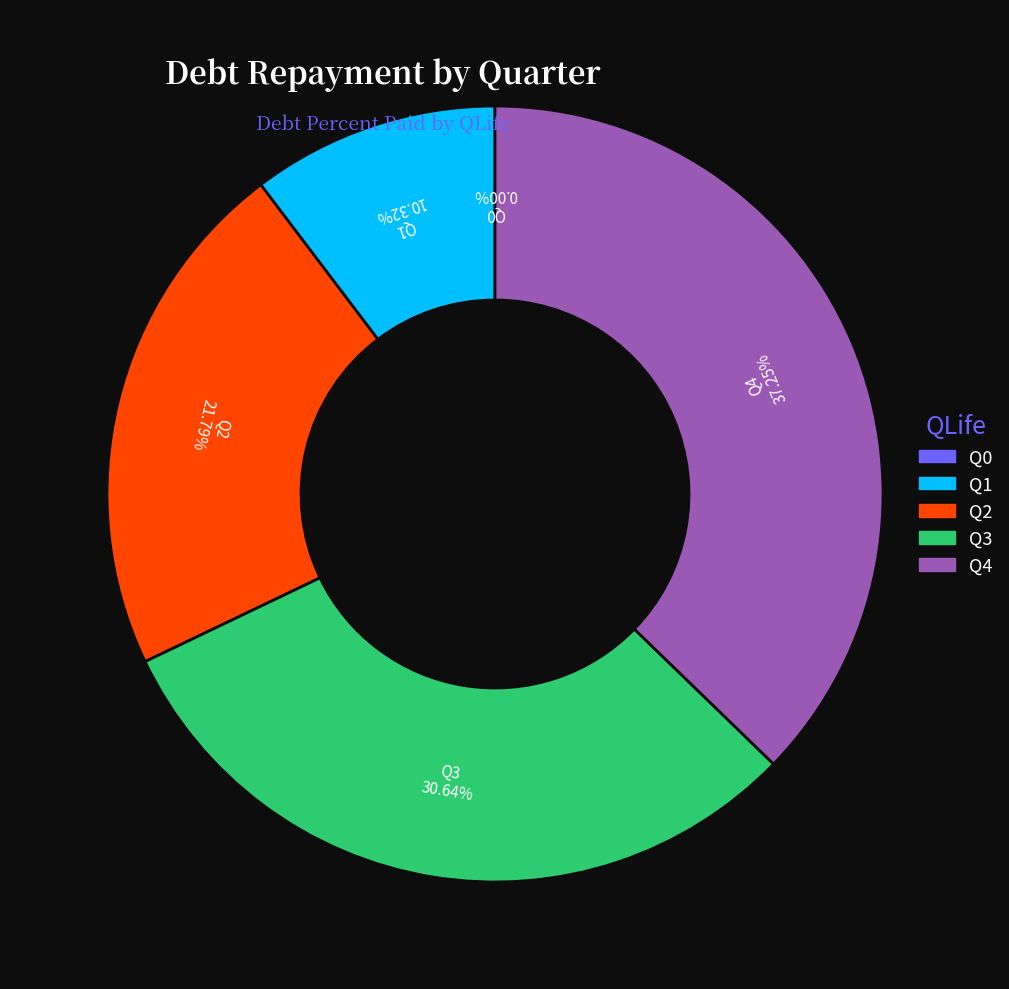

Is the sum of Q3 and Q1 greater than half?

No